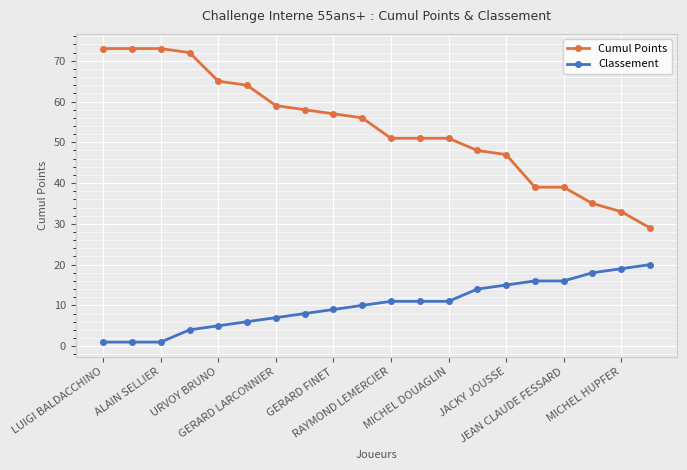

What is the lowest value of the Cumul Points series?

29